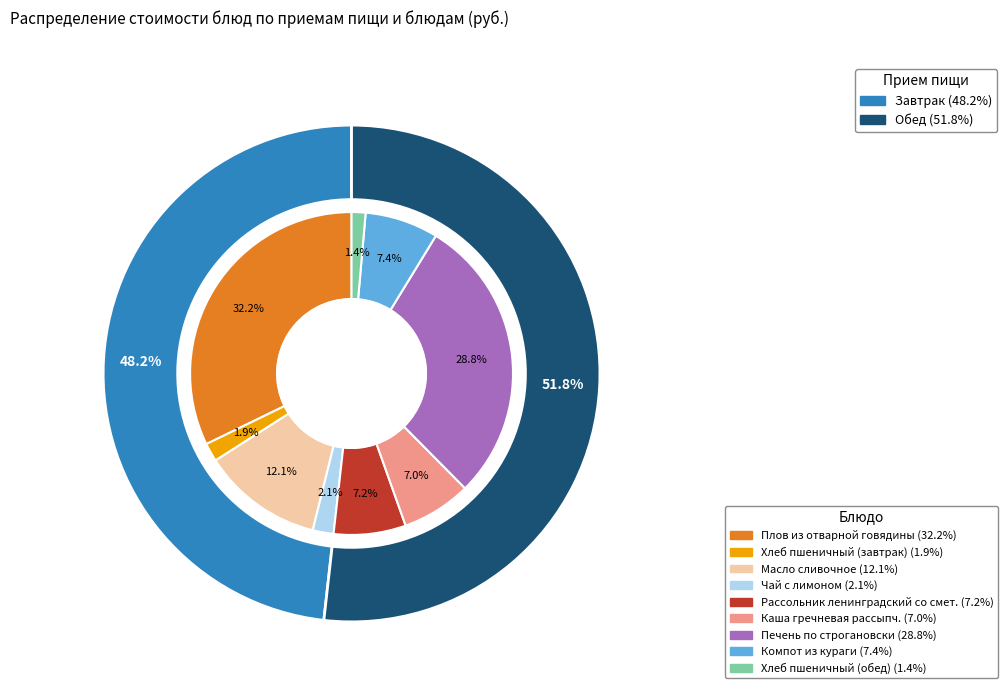

Which slice is the largest?

Плов из отварной говядины